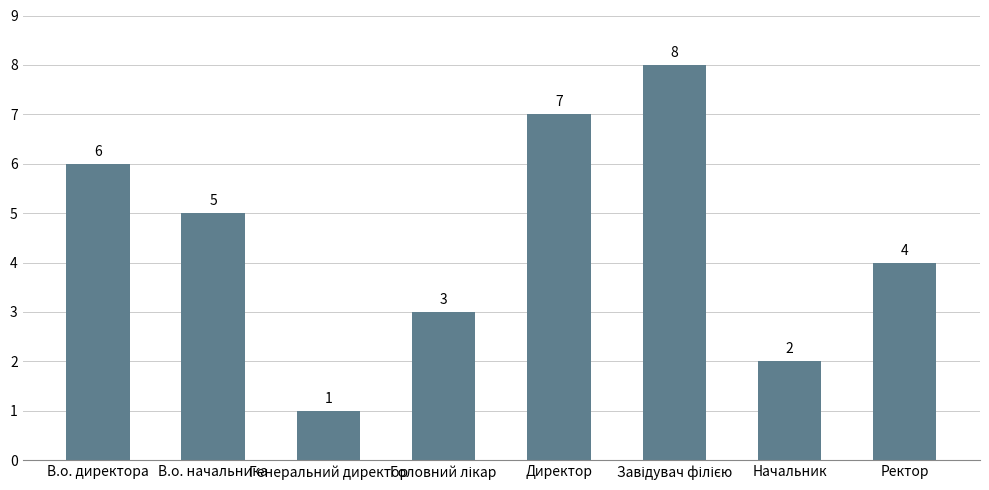

The value at В.о. директора is 6. True or false?

True